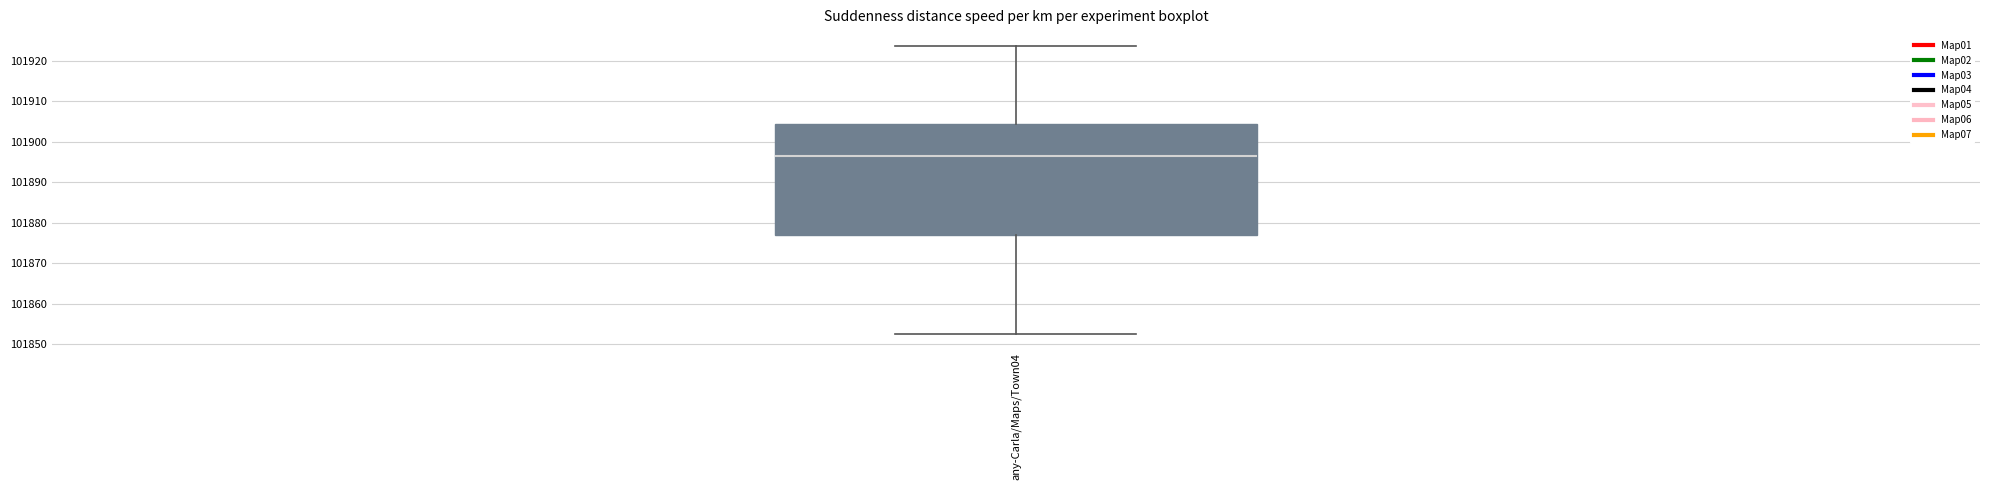

Where is the upper edge of the box for any-Carla/Maps/Town04 on the y-axis? The values are not printed on the chart, so give them approximately, as read against the axis.

101904